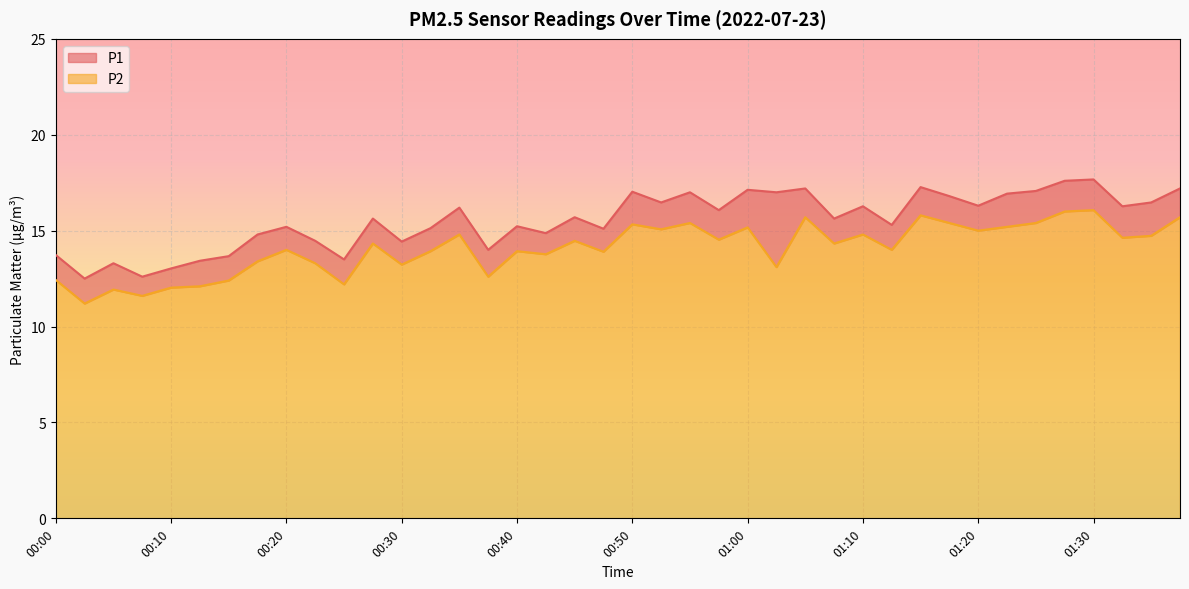

True or false: P1 and P2 cross at least once.

False